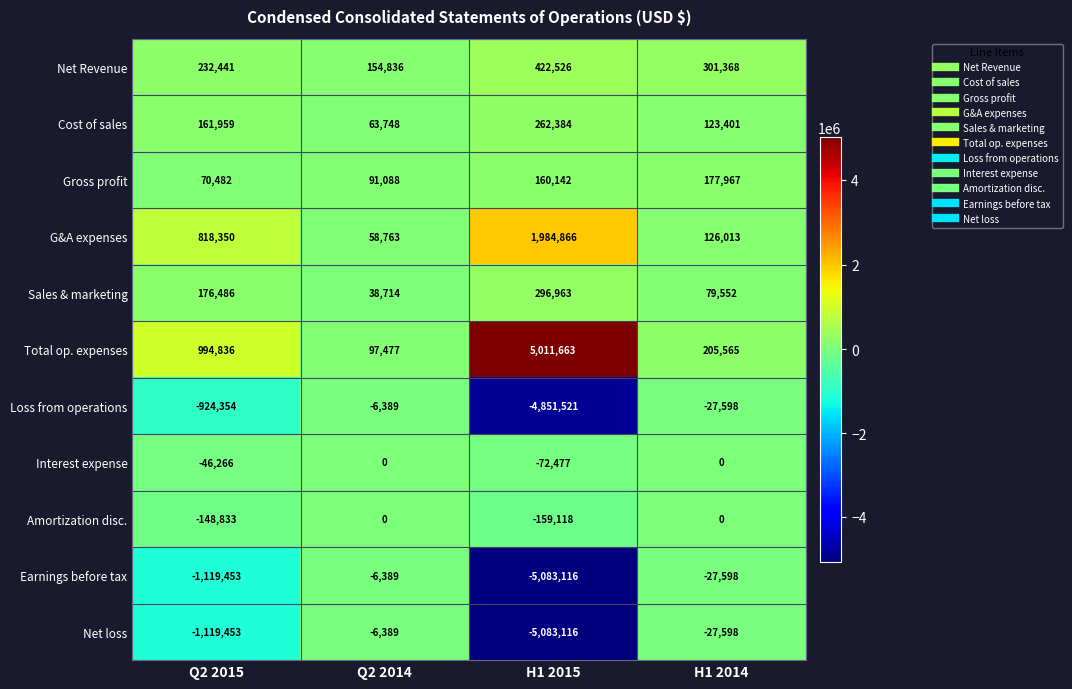

What is the sum of all Amortization disc. values?

-307951